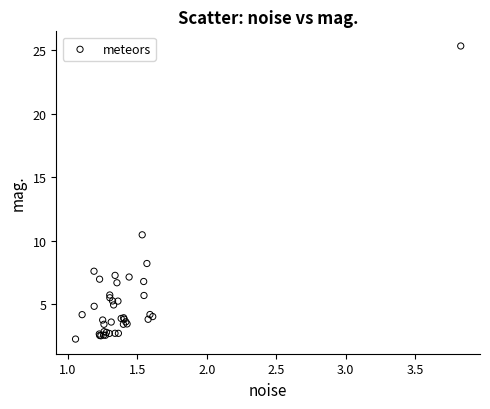

What Y value in the scatter plot is closest to 13?

10.5